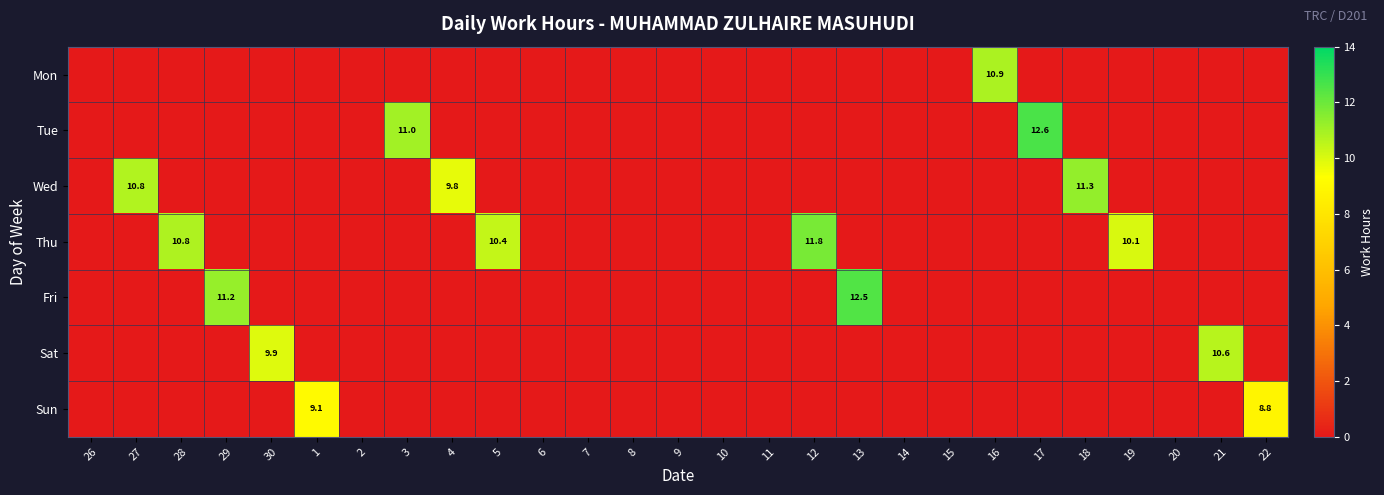

Which series changed the most between 30 and 7?

Sat